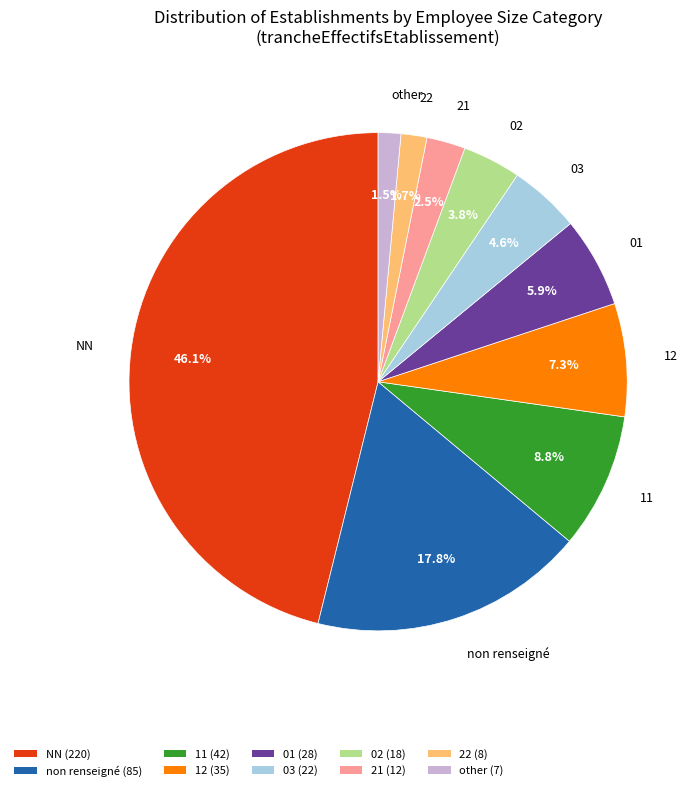

Is the sum of 12 (35) and 22 (8) greater than half?

No